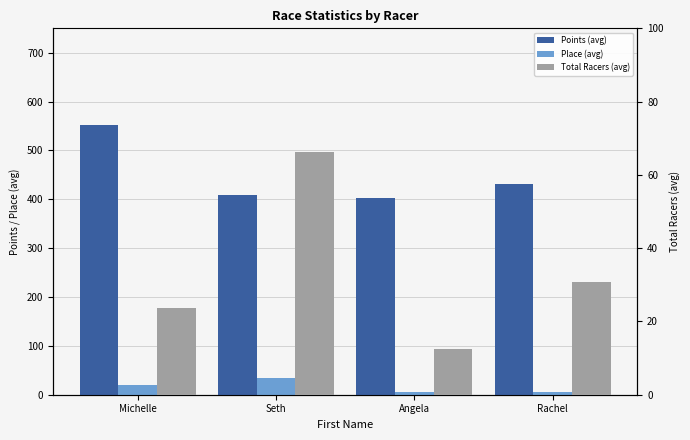

What position from the left is Rachel?

4